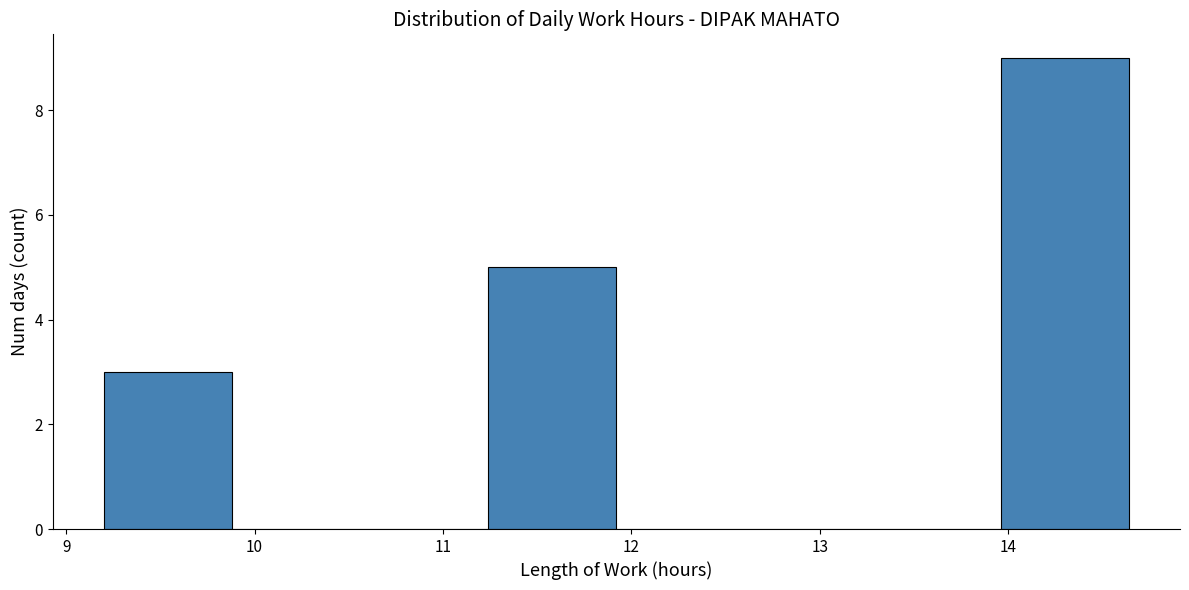

Which range on the x-axis has the tallest bar?

13.96 to 14.64